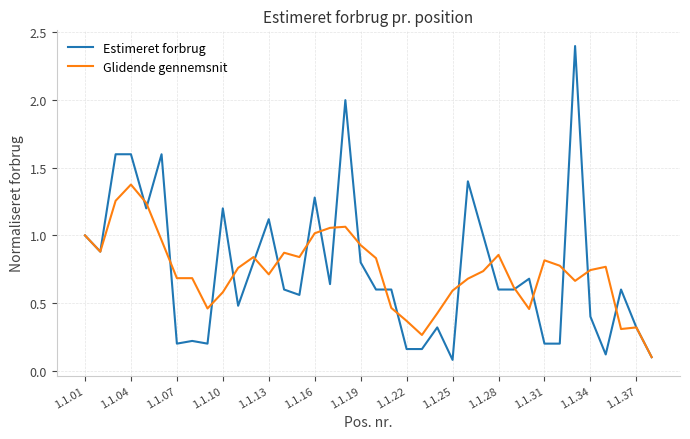

List the series in order of their peak value, highest first.

Estimeret forbrug, Glidende gennemsnit